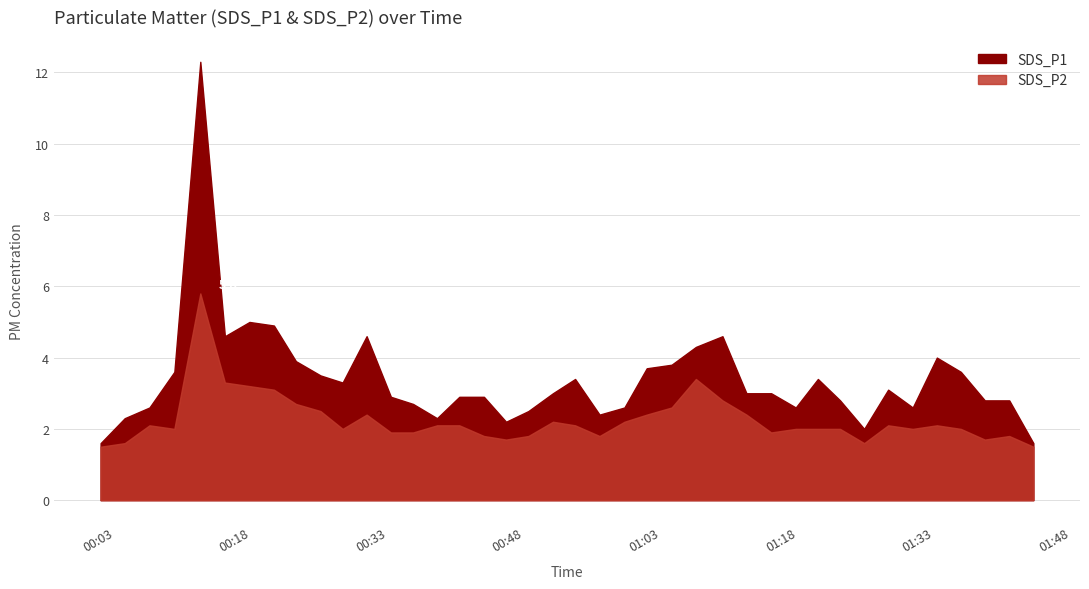

True or false: SDS_P1 and SDS_P2 intersect in this chart.

False